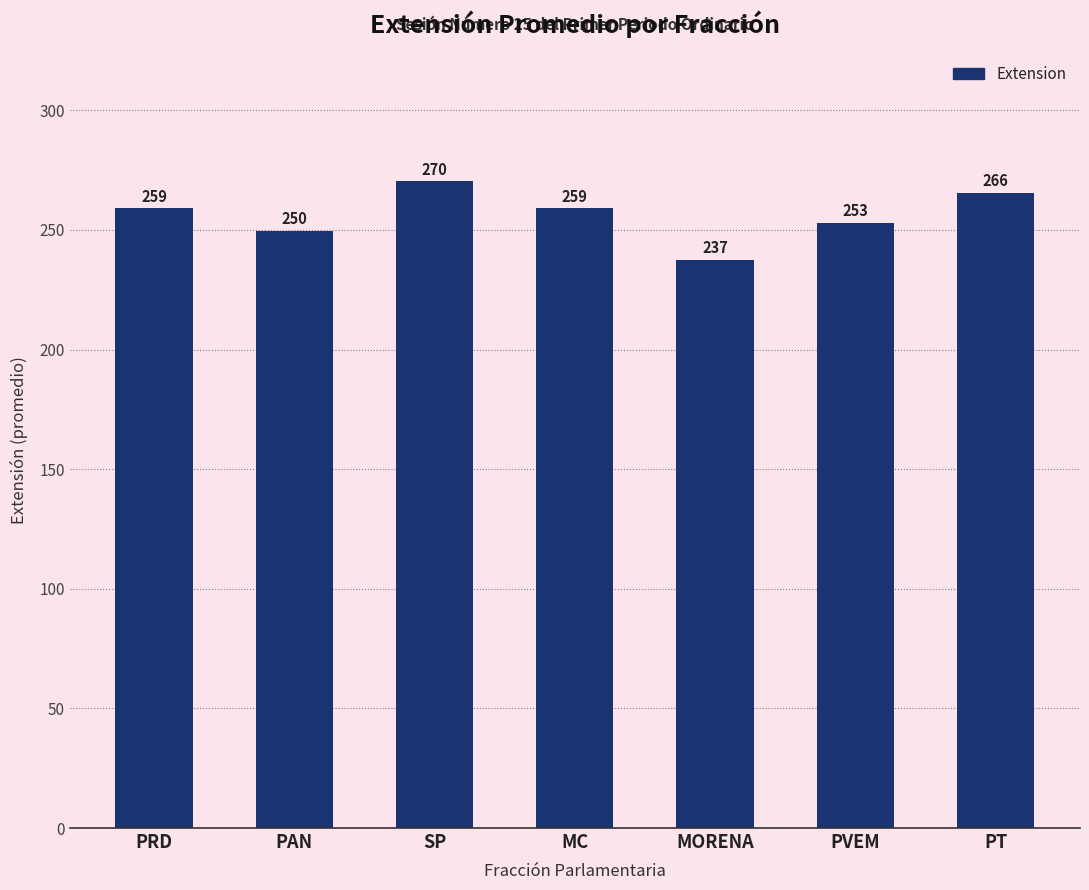

What is the change in value from SP to PT?

-4.8